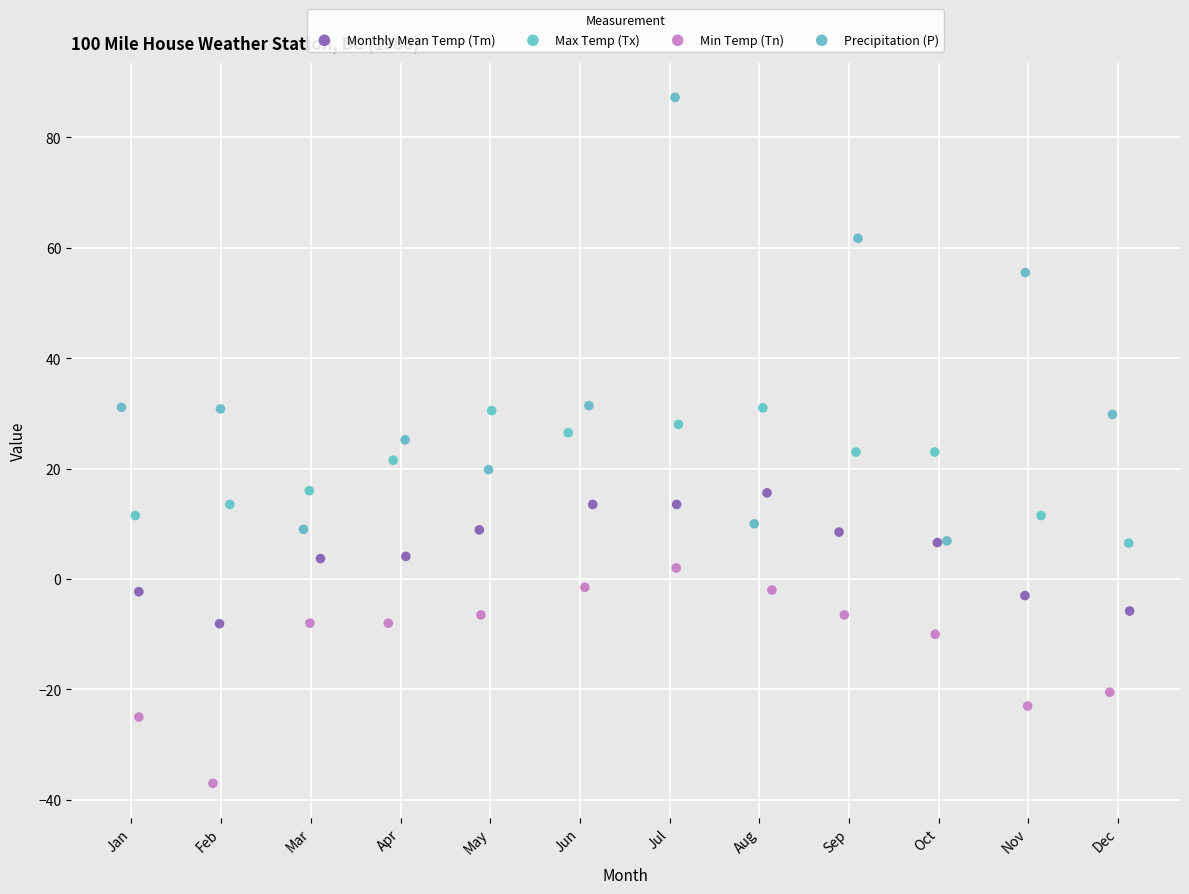

Which series has the largest Y range (max minus min)?

Precipitation (P)